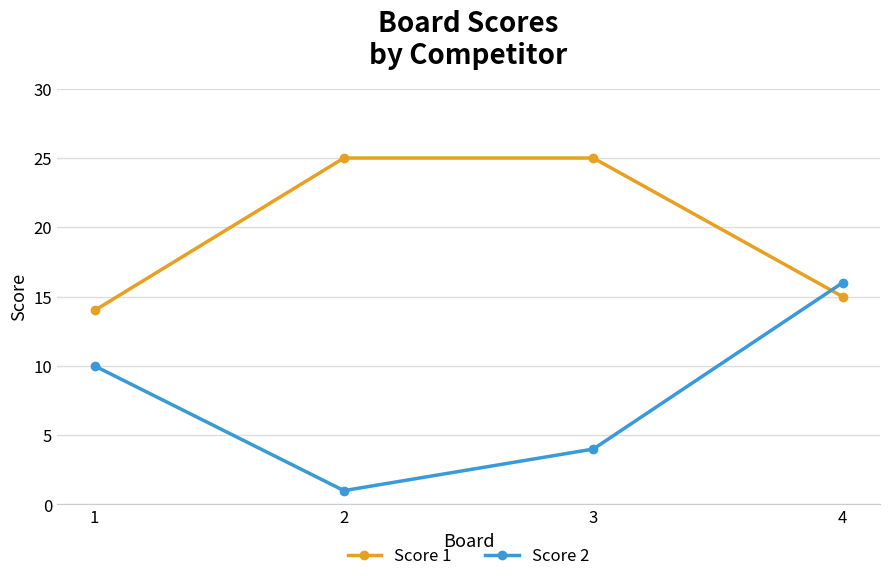

Between which two adjacent categories do Score 2 and Score 1 first intersect?

3 and 4